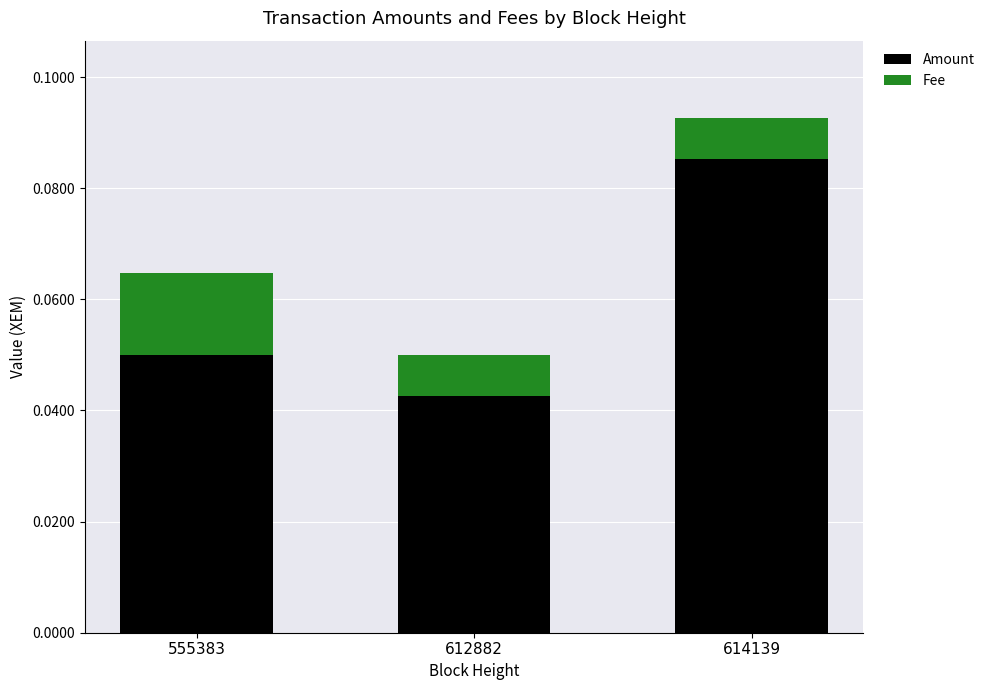

How many Amount values are between 0 and 1?

3